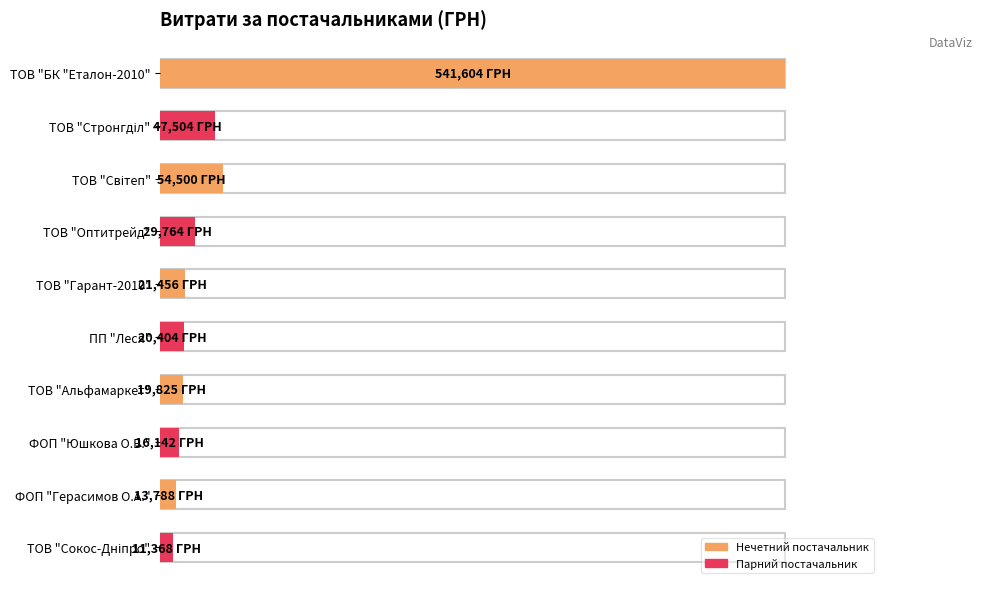

What is the change in value from ТОВ "БК "Еталон-2010" to ПП "Леся"?

-521199.2